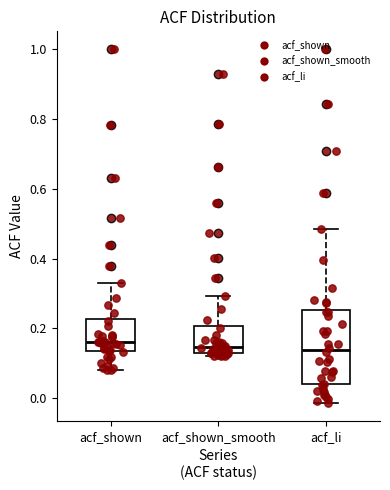

Comparing the boxes themselves (not the whiskers), which one is the tallest?

acf_li